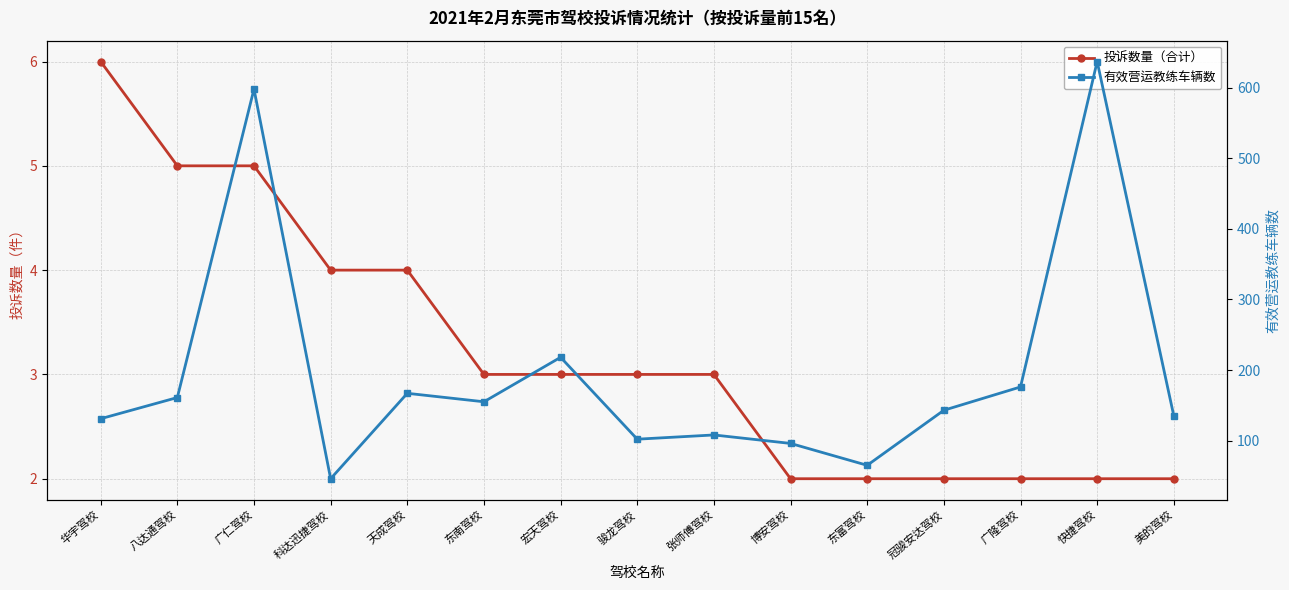

What is the sum of all 投诉数量（合计） values?

48